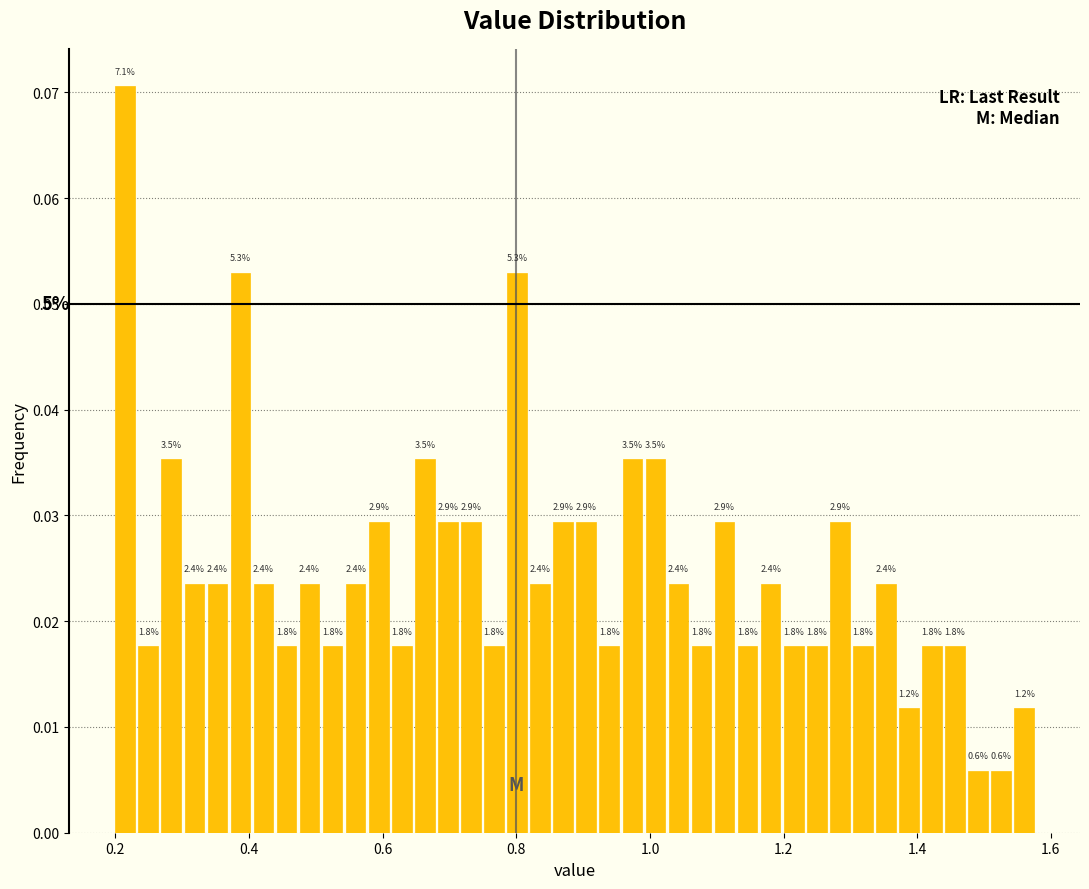

Read against the x-axis, roughly where is the centre of the tallest bar?

0.22